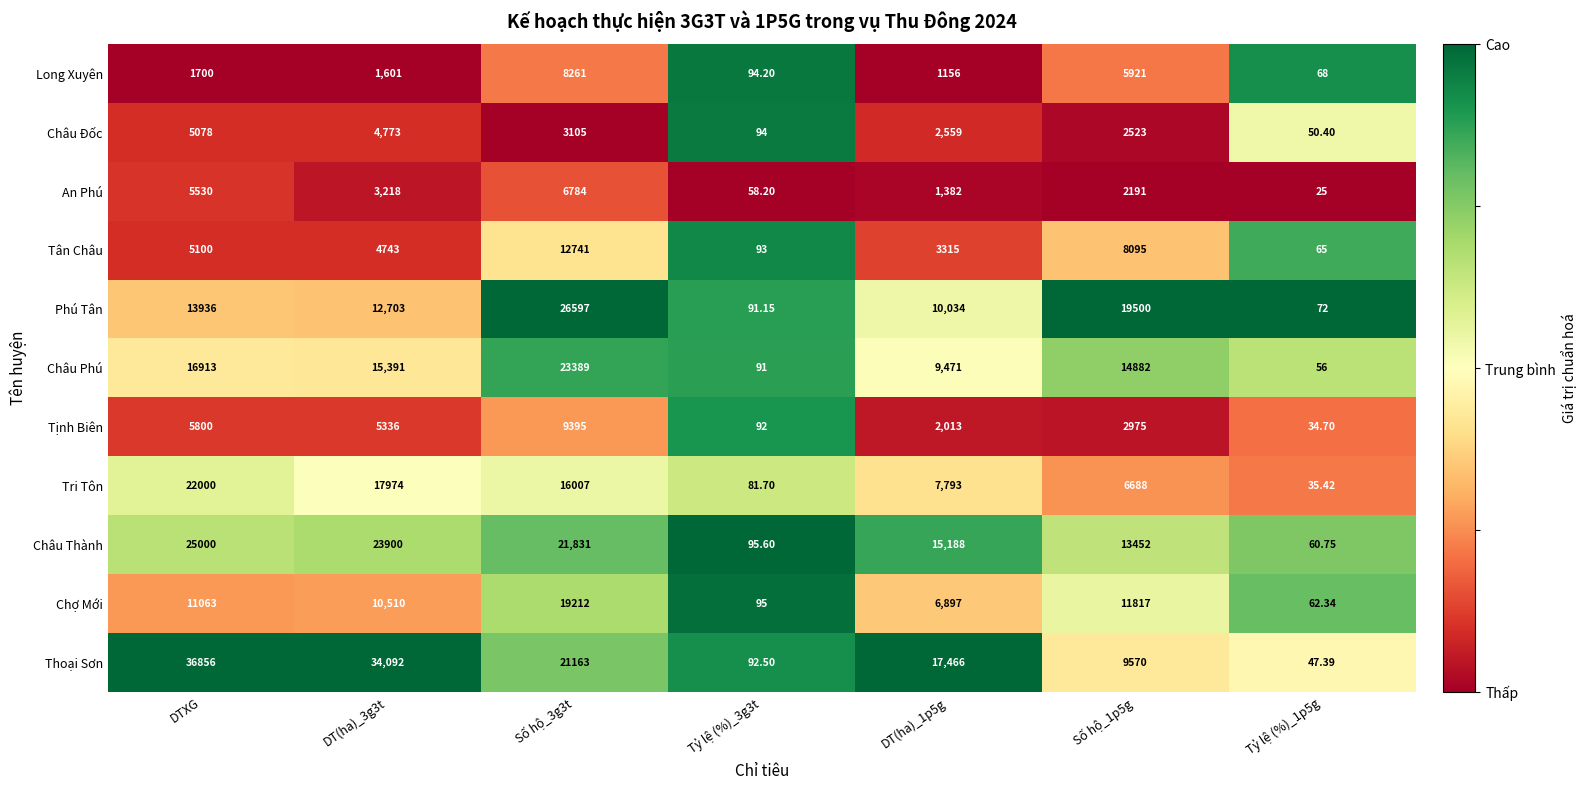

At which label does Châu Phú first exceed 14882?

DTXG